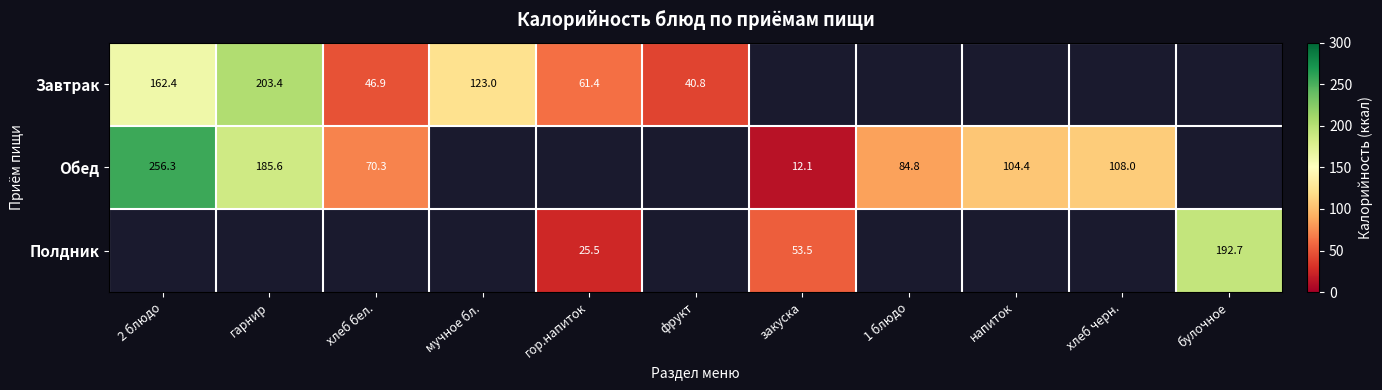

What is the greatest value displayed?

256.3